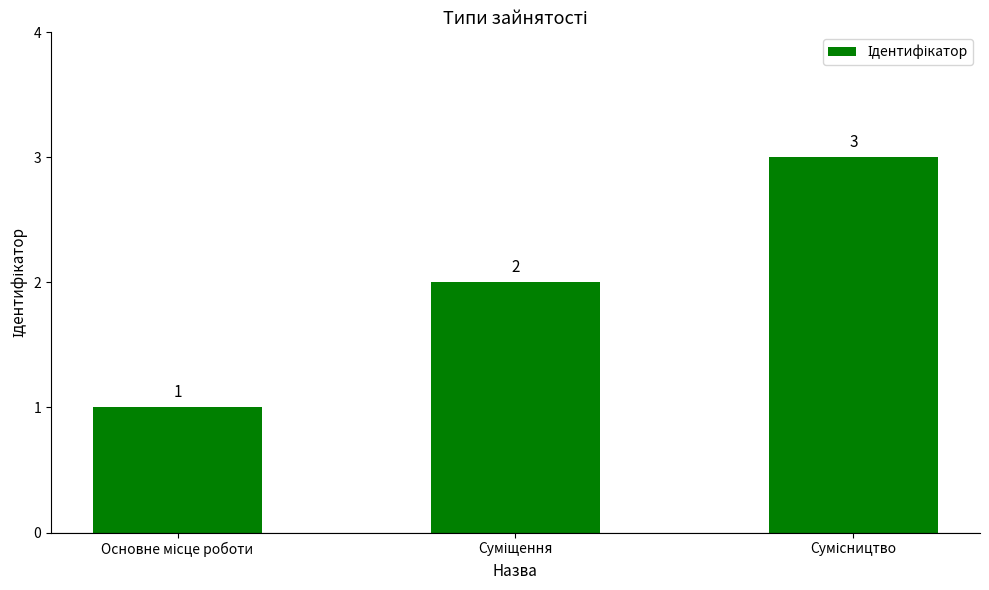

How many values are between 1 and 3?

3